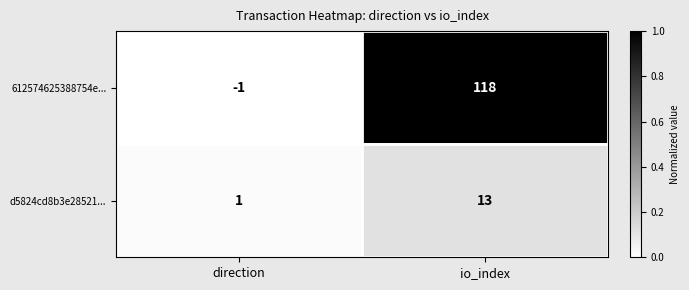

Which category has the highest value across all series?

io_index